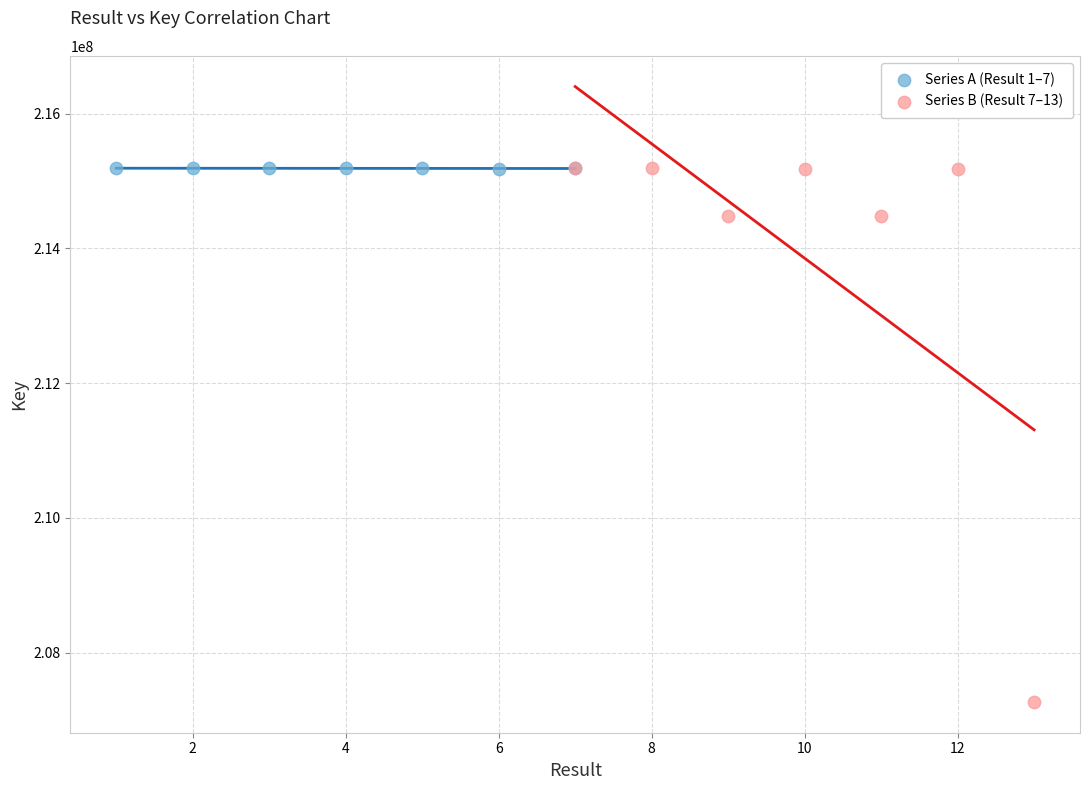

Which series has the widest spread of Y values?

Series B (Result 7–13)